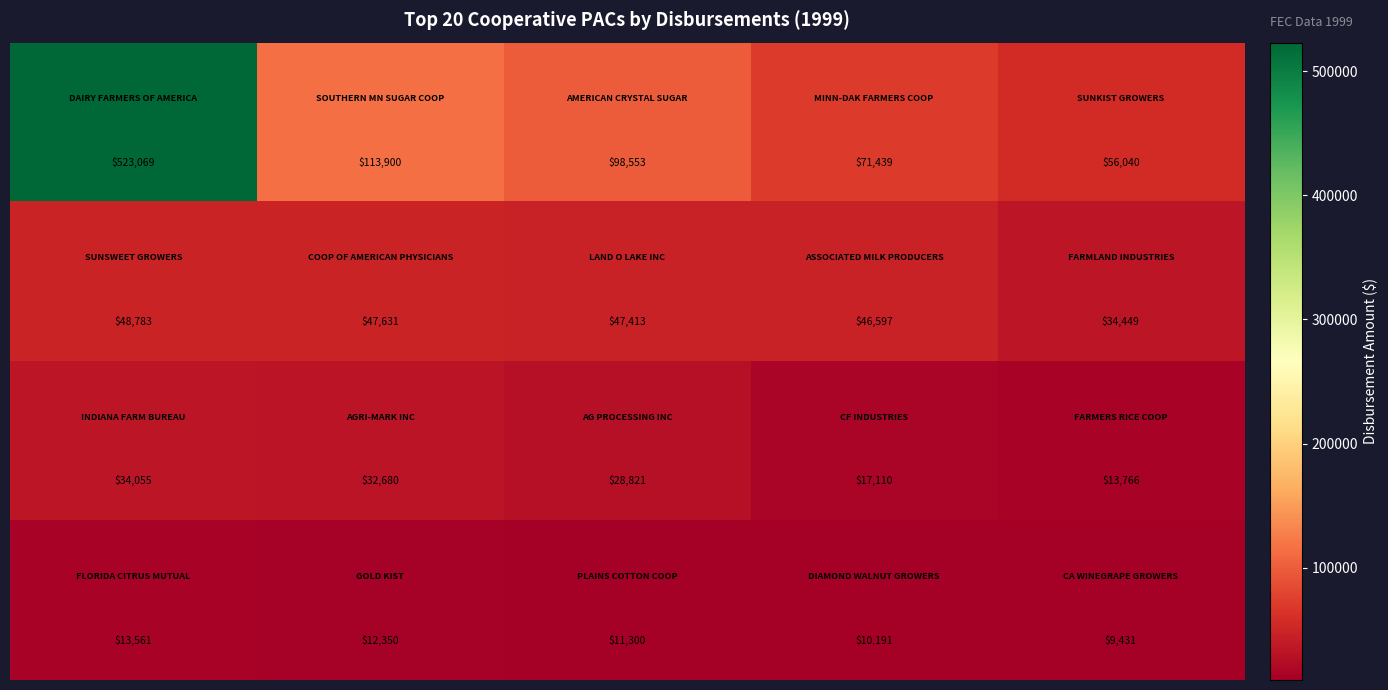

Count the number of categories in the chart.

5